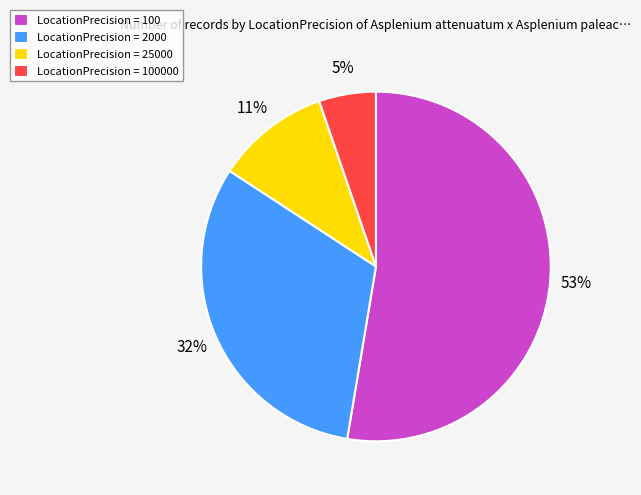

Which category has the smallest portion of the pie?

LocationPrecision = 100000